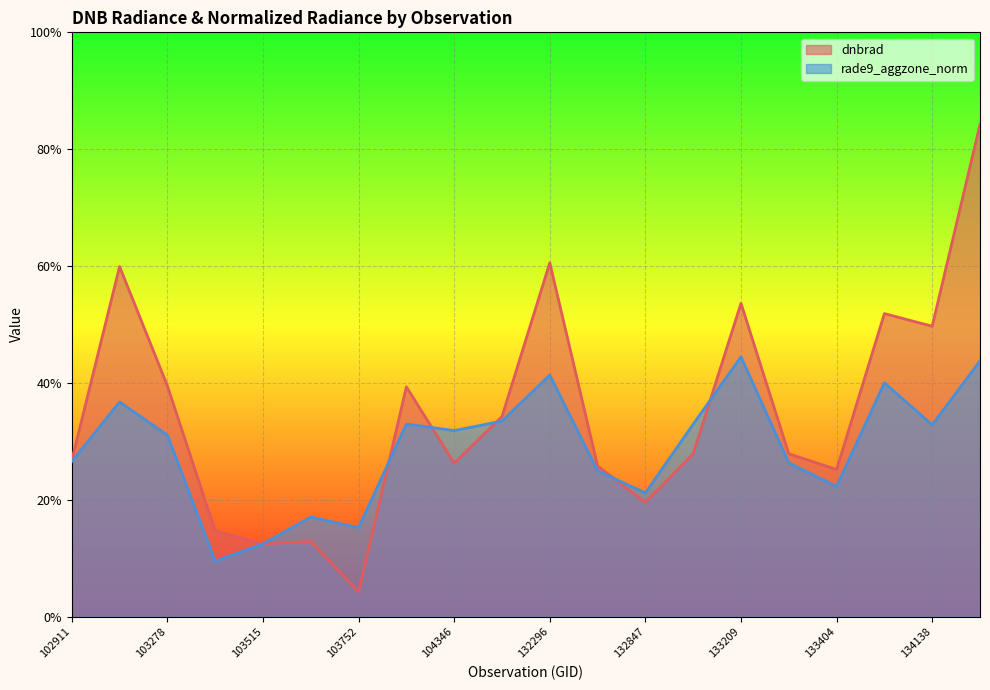

At which label does dnbrad reach its peak?

134308